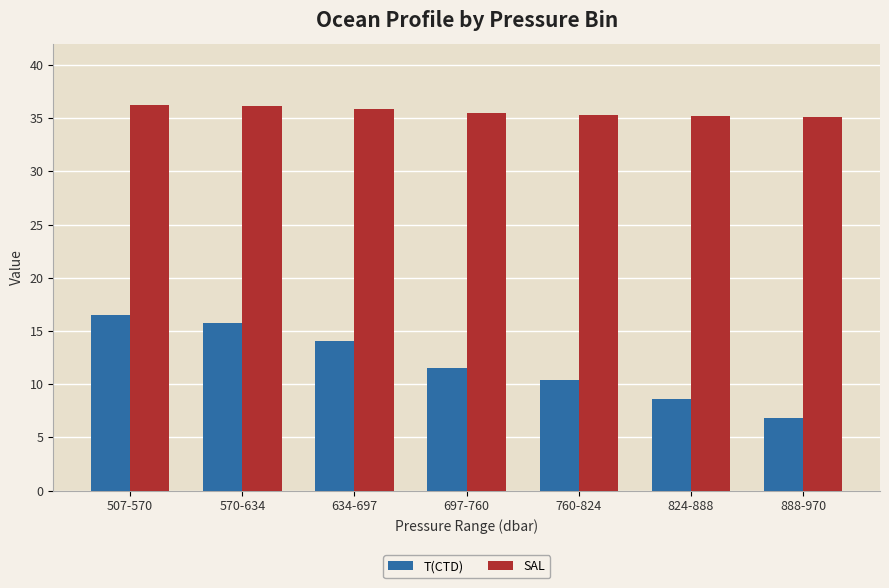

What is the spread (max minus min) of values at 507-570?

19.7